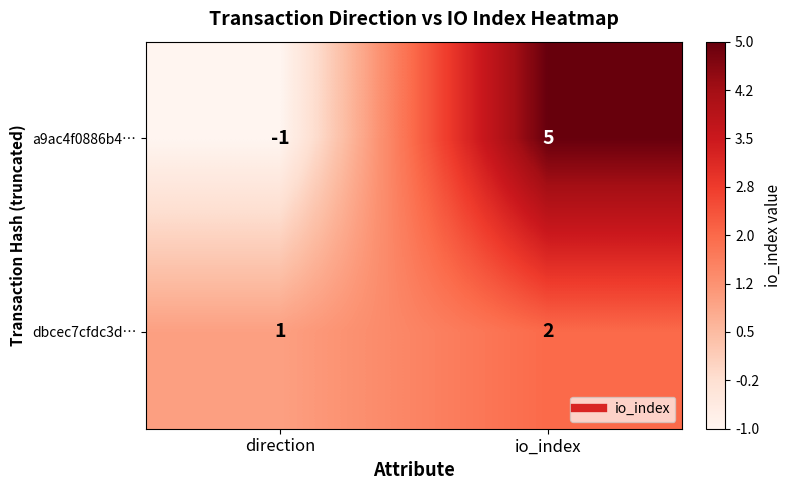

What is the total value across all series at io_index?

7